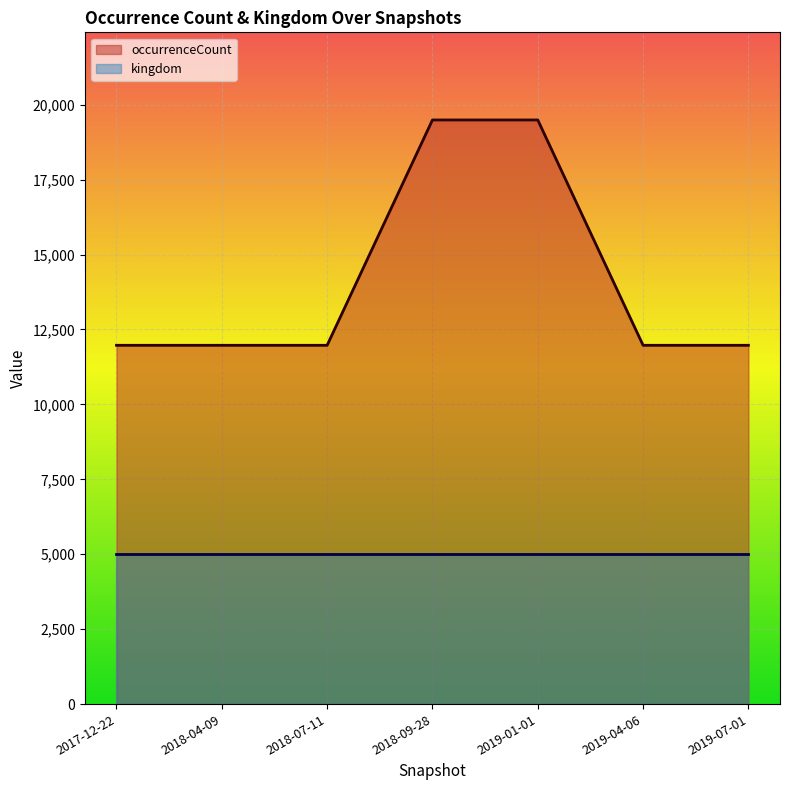

Reading left to right, extract all data points from this chart.

11973	11973	11973	19491	19491	11973	11973